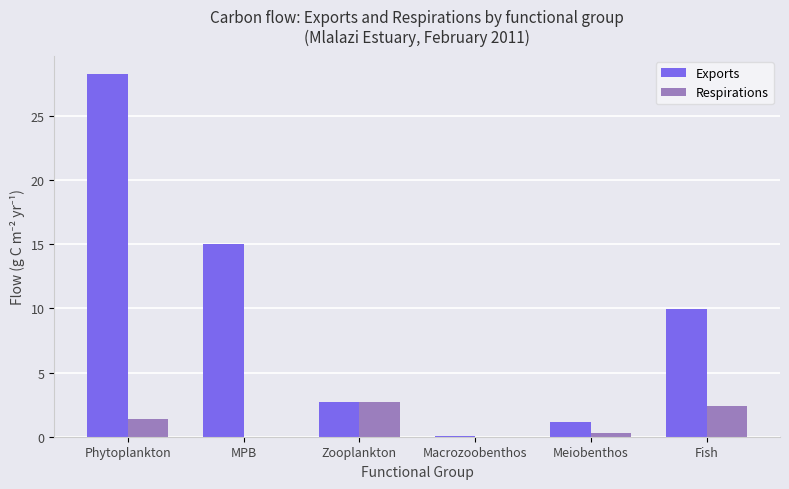

What is the sum of all Exports values?

57.2